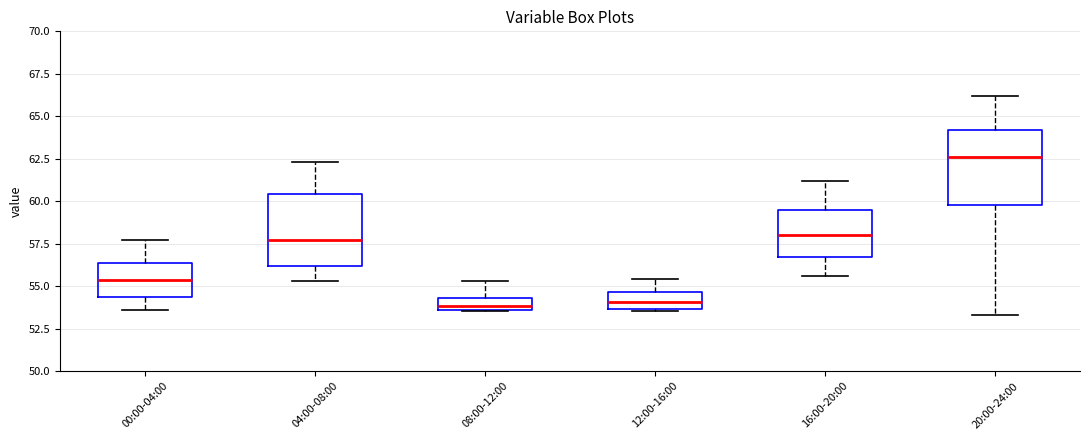

Where does the upper whisker of the box for 20:00-24:00 end on the y-axis? The values are not printed on the chart, so give them approximately, as read against the axis.

66.0